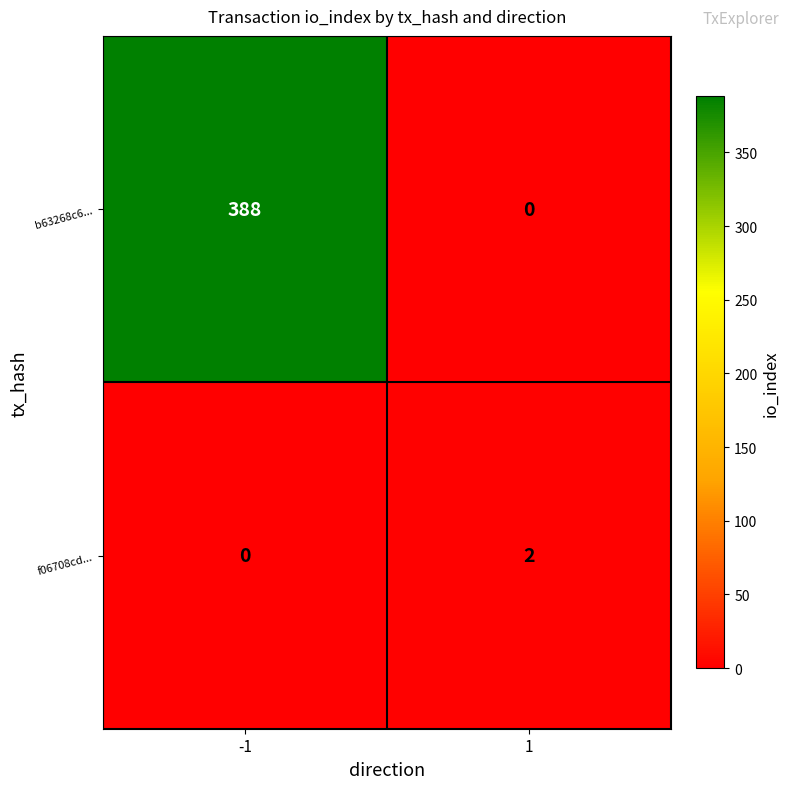

What is the difference between the b63268c6... values at -1 and 1?

388